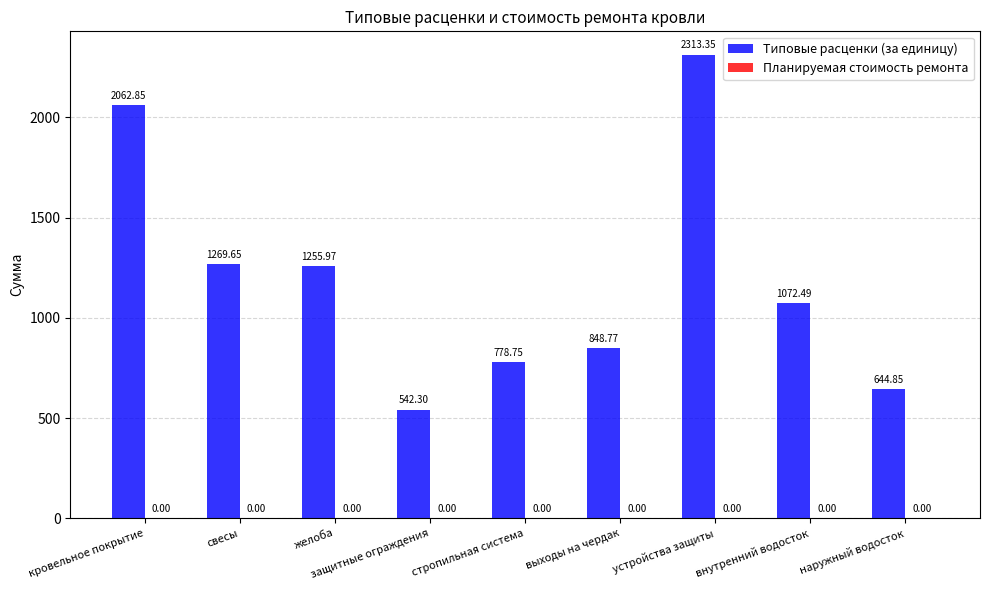

At which label is the value closest to 1427?

свесы